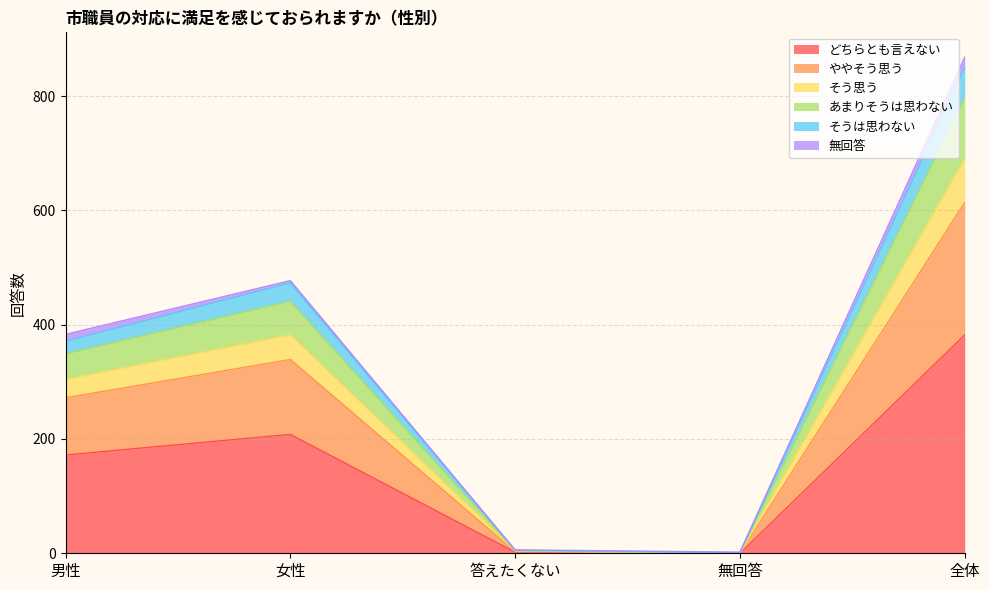

How many lines are shown in the chart?

6